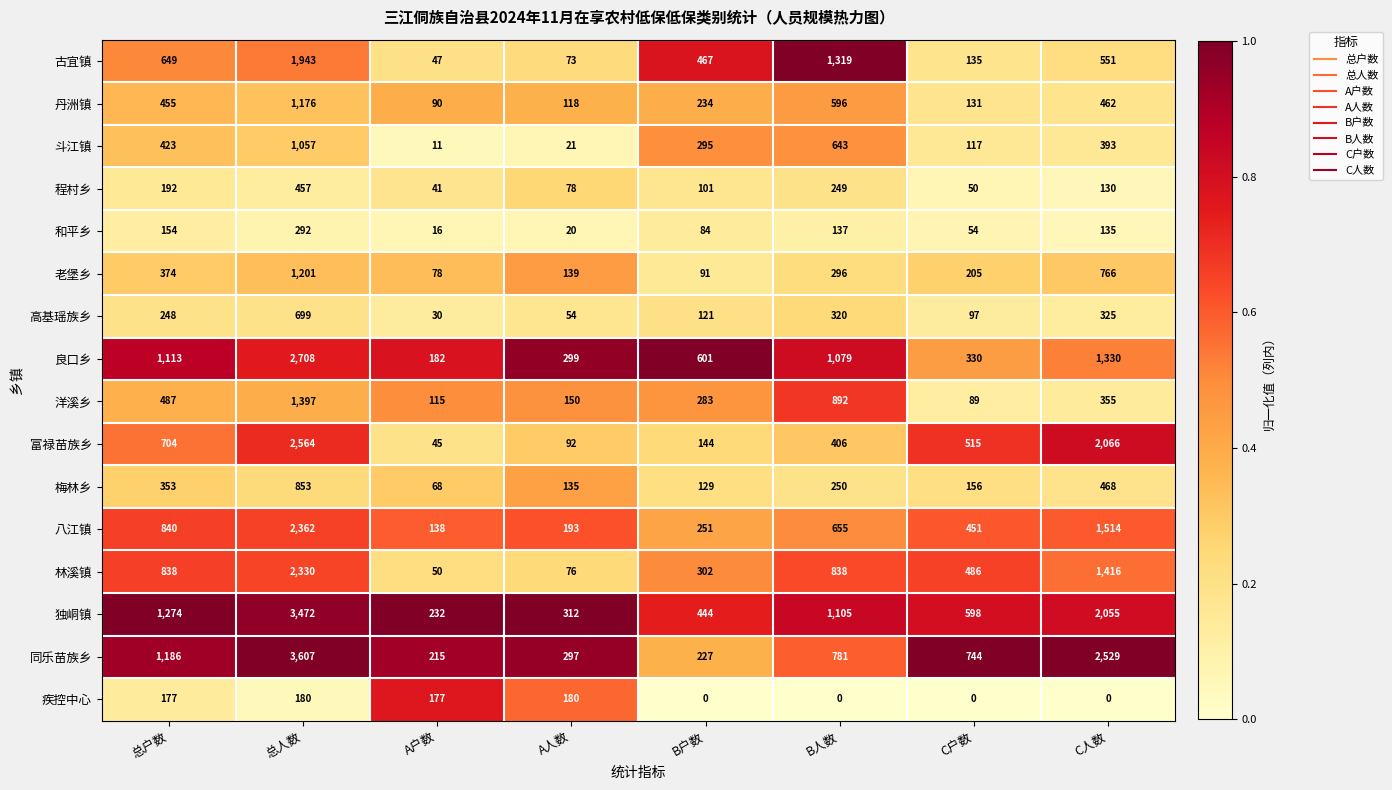

At which category is the sum across all series the highest?

总人数